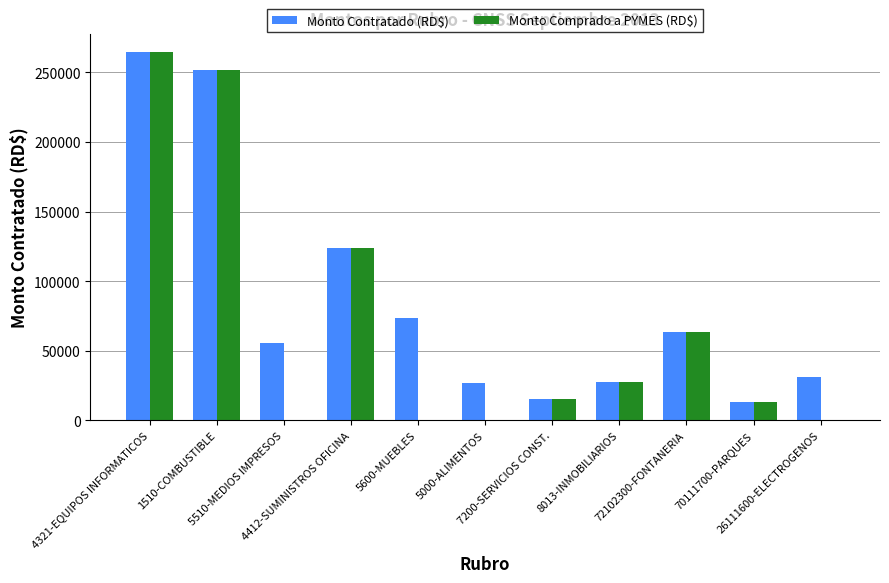

The value of Monto Contratado (RD$) at 4321-EQUIPOS INFORMATICOS is 475469.0. True or false?

False